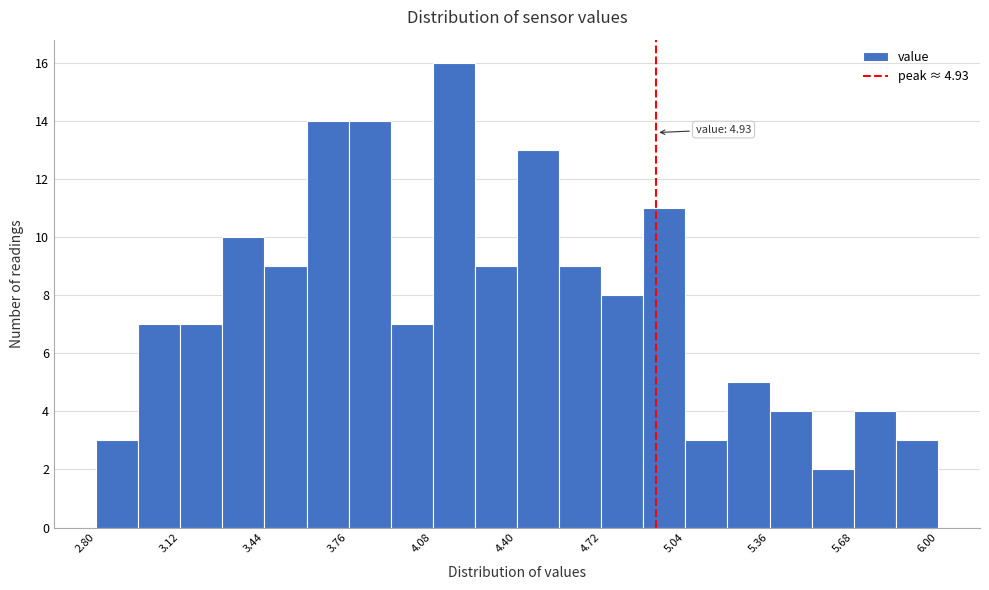

Around what value on the x-axis is the tallest bar? Give the approximate position of its centre, as read against the axis.

4.15